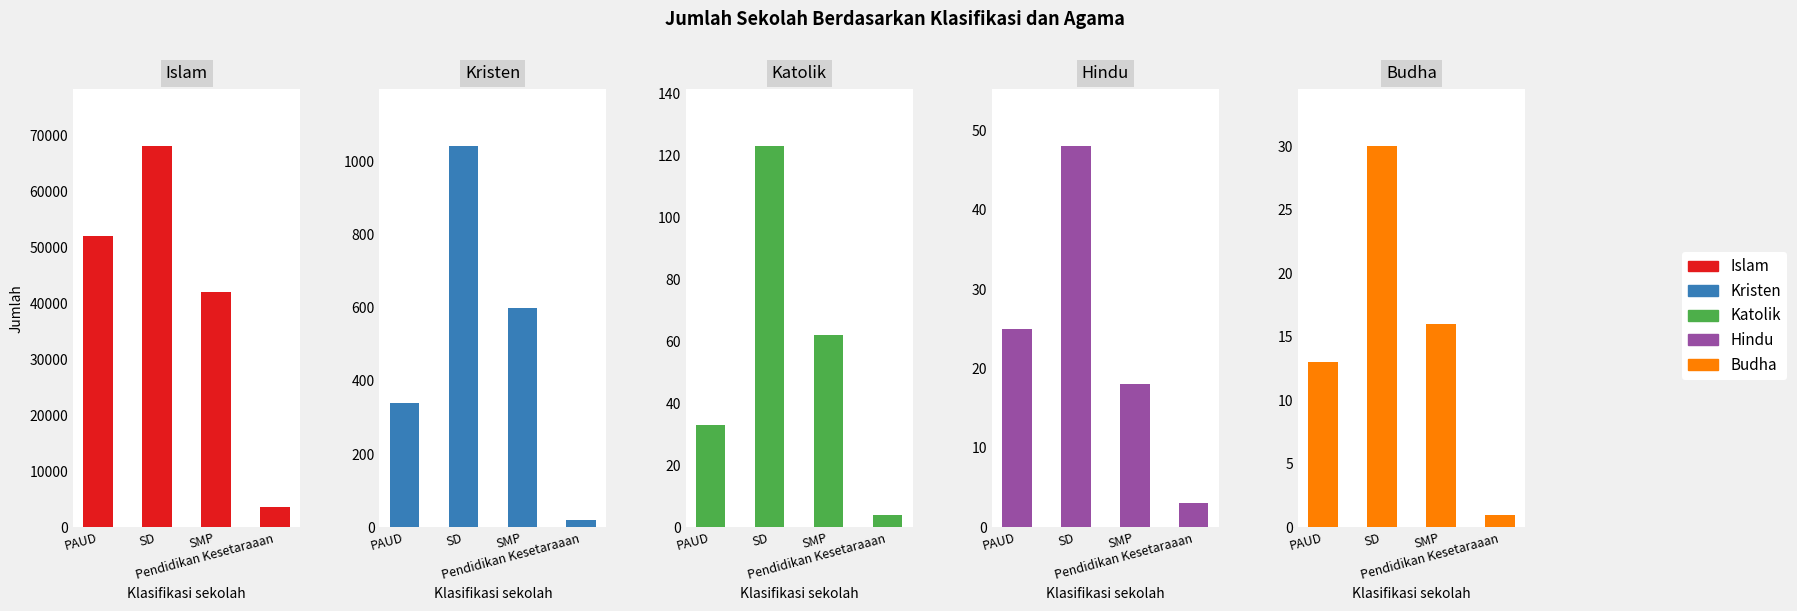

What is the sum of the Islam values at SMP and Pendidikan Kesetaraaan?

45675